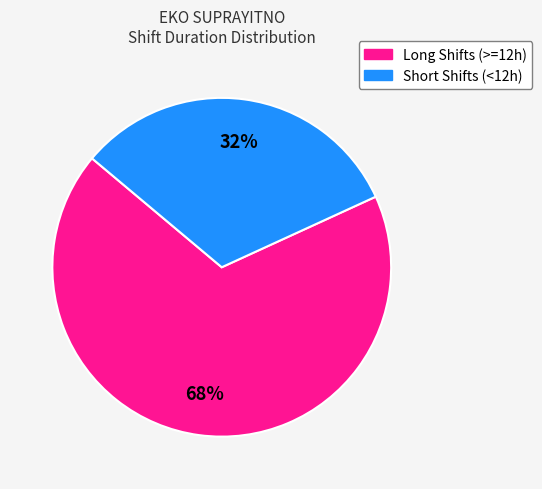

To the nearest percent, what is the average slice percentage?

50%